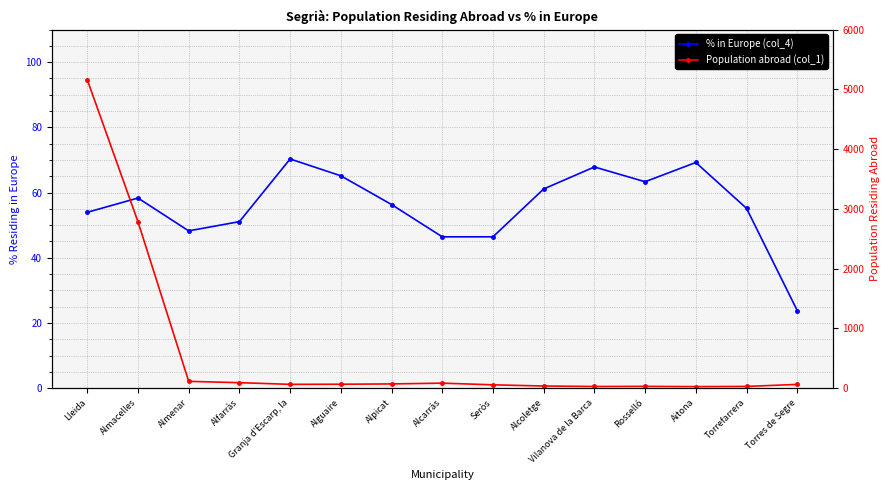

Which series has the largest total across all categories?

Population abroad (col_1)